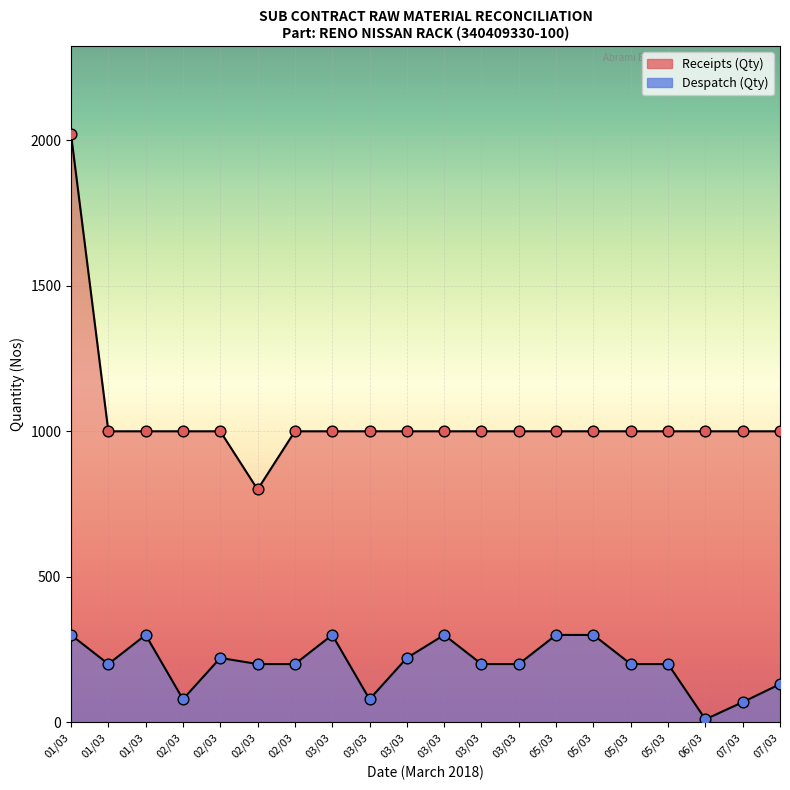

What are all the series names shown in the legend?

Receipts (Qty), Despatch (Qty)